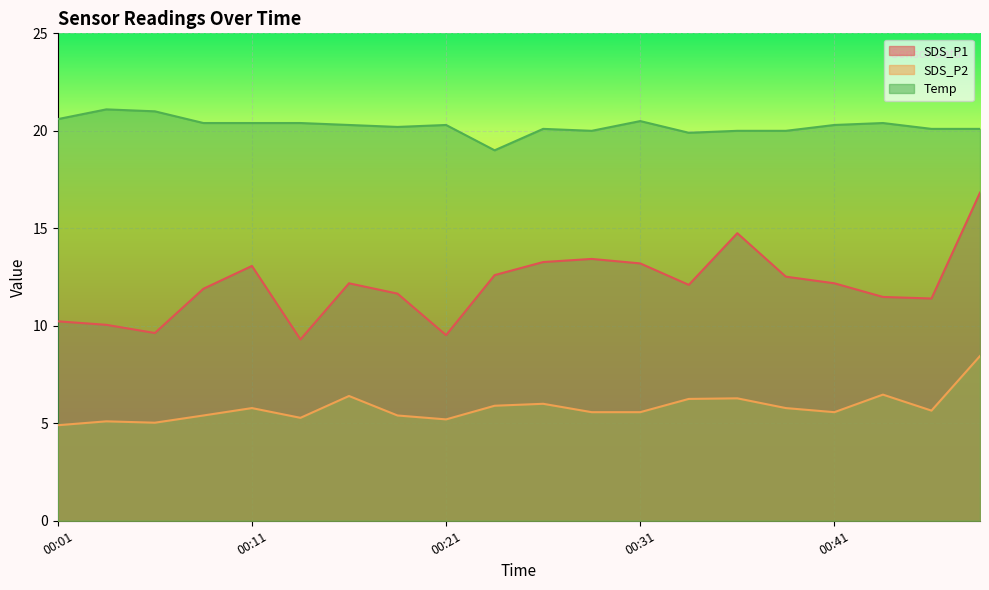

True or false: Temp and SDS_P2 intersect in this chart.

False